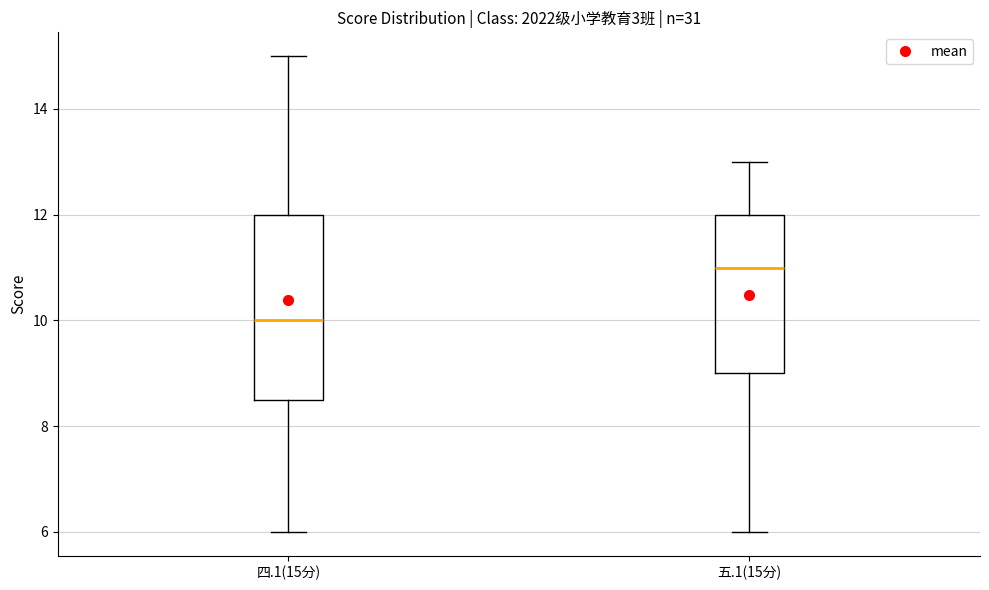

Where does the lower whisker of the box for 五.1(15分) end on the y-axis? The values are not printed on the chart, so give them approximately, as read against the axis.

6.0